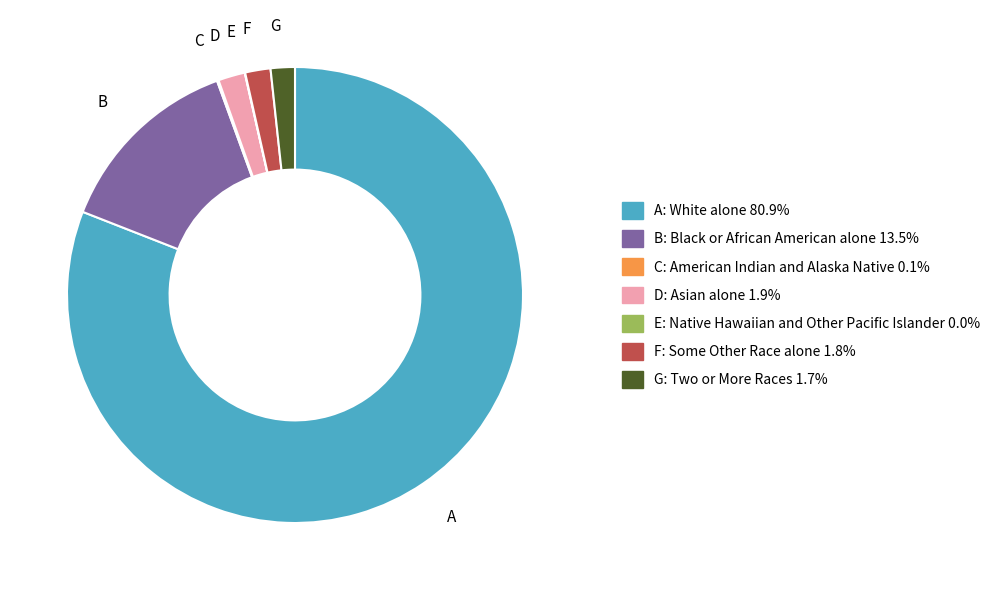

What is the ratio of the value at D to the value at F?

1.1